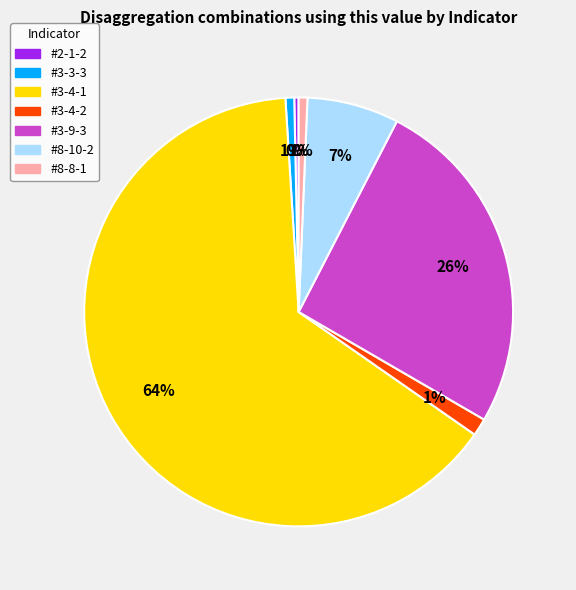

Which slice represents more than half of the pie?

#3-4-1